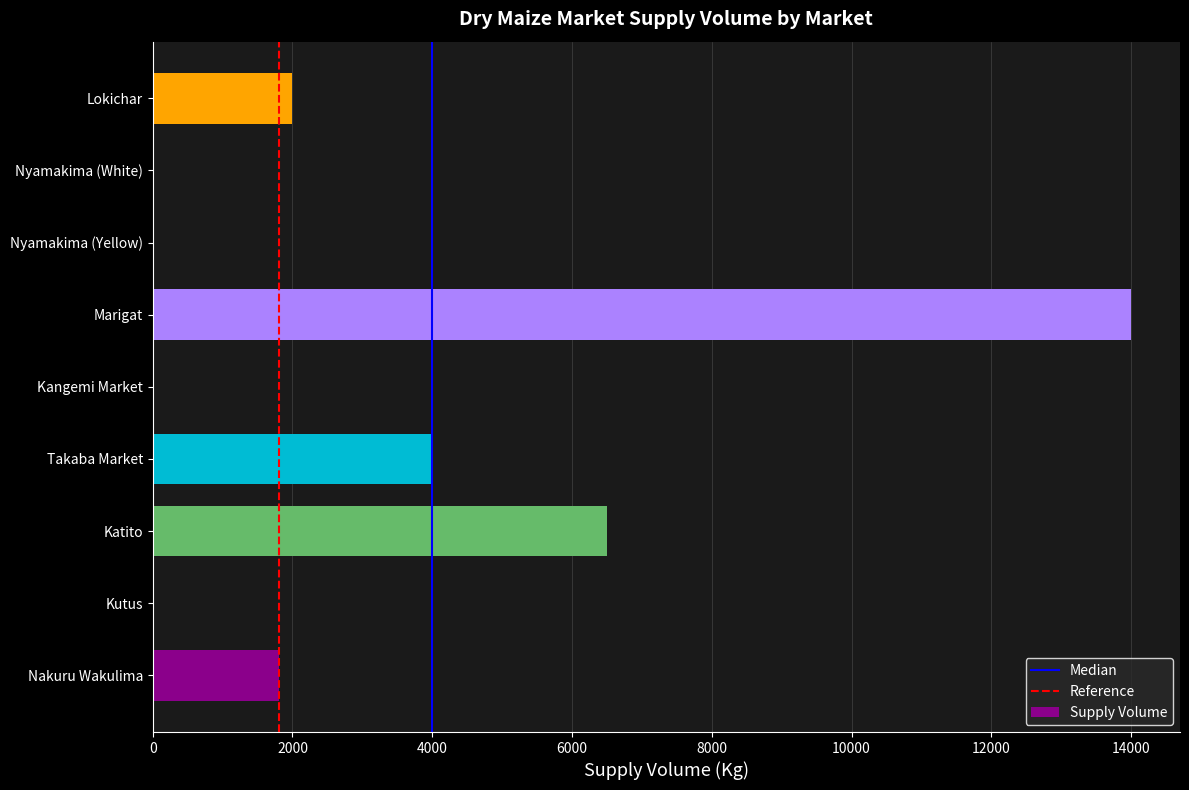

Reading bottom to top, what are all the values shown in this chart?

Nakuru Wakulima=1800	Kutus=0	Katito=6500	Takaba Market=4000	Kangemi Market=0	Marigat=14000	Nyamakima (Yellow)=0	Nyamakima (White)=0	Lokichar=2000